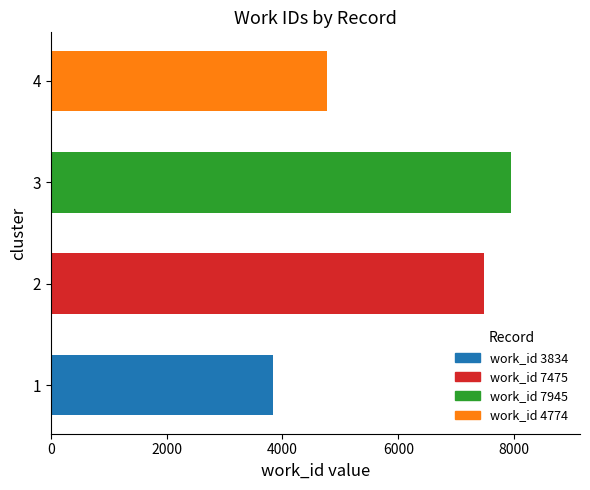

The value at 2 is 13307. True or false?

False